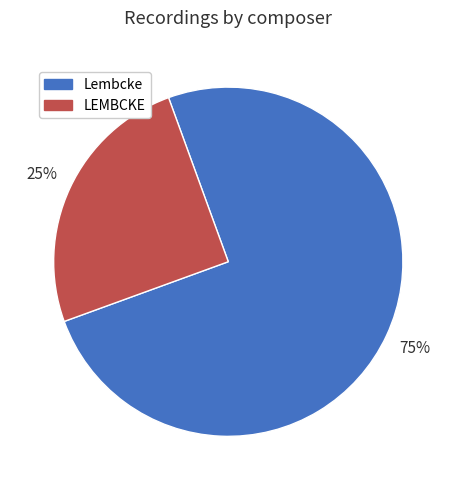

Approximately how many times larger is the value at Lembcke compared to LEMBCKE?

3.0